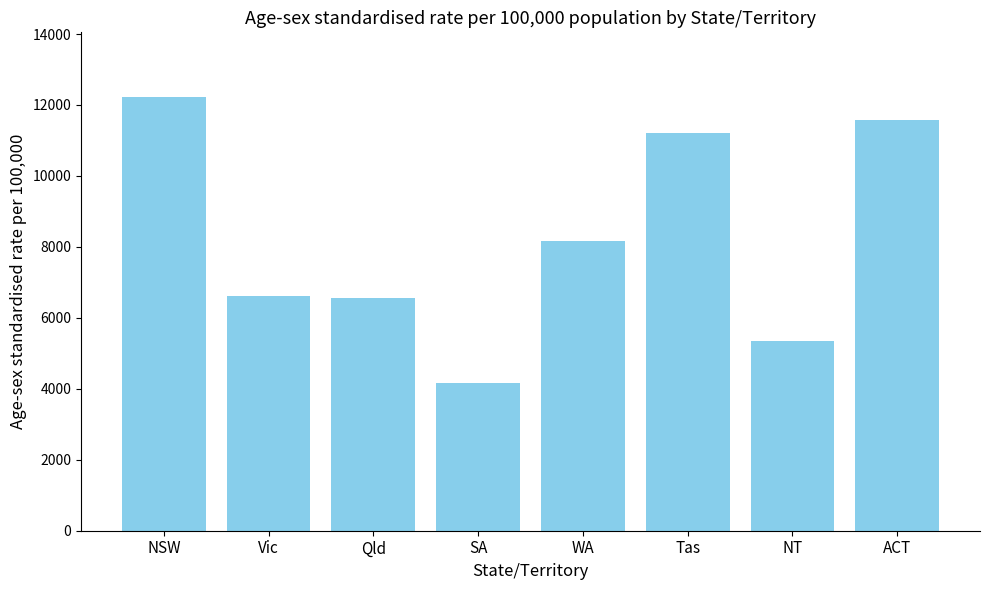

The chart shows a value of 3969 at NSW. True or false?

False